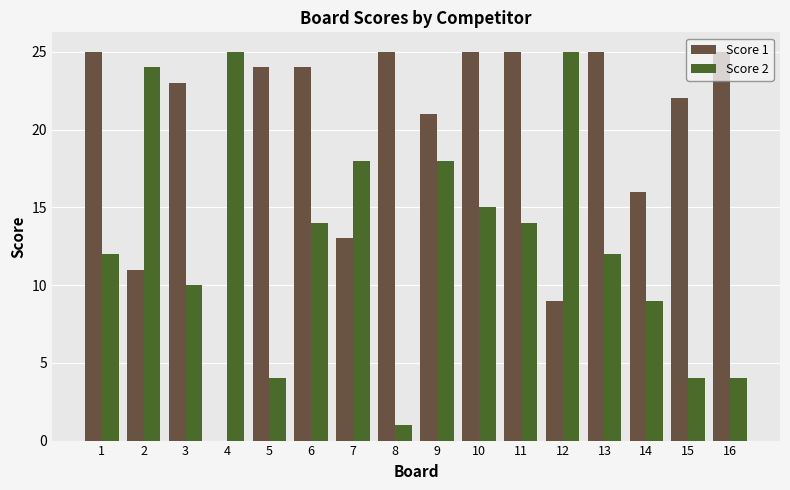

What is the highest value of the Score 2 series?

25